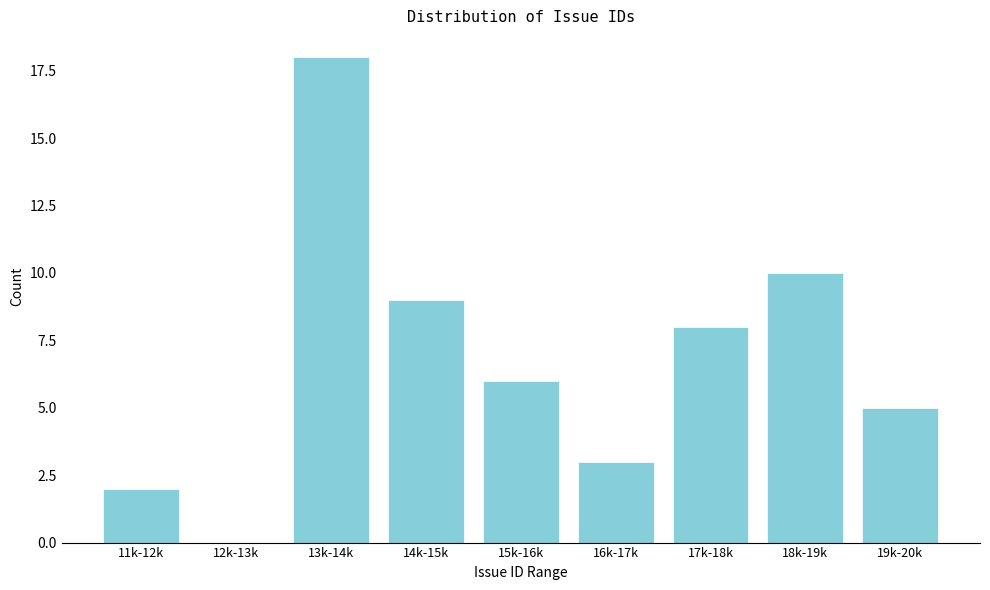

Reading left to right, list all the values displayed in this chart.

11k-12k=2	12k-13k=0	13k-14k=18	14k-15k=9	15k-16k=6	16k-17k=3	17k-18k=8	18k-19k=10	19k-20k=5